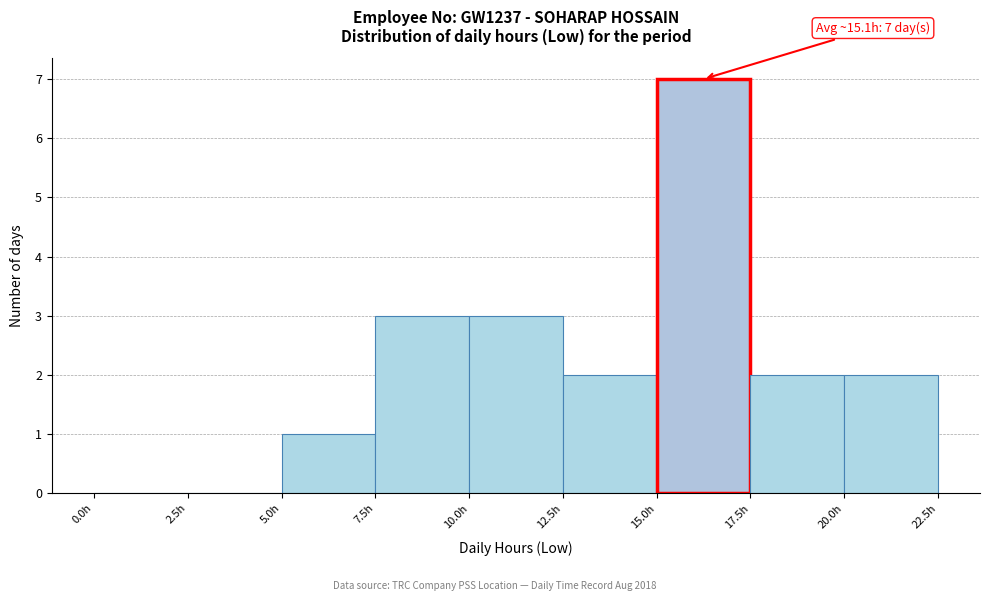

Over which range of the x-axis is the bar tallest?

15.0 to 17.5